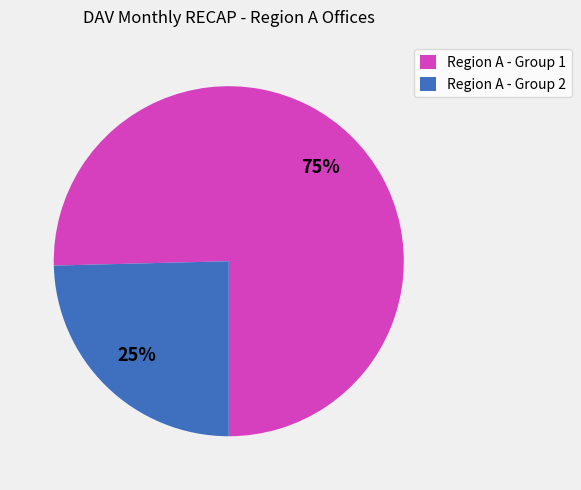

What is the smallest slice in the pie chart?

Region A - Group 2